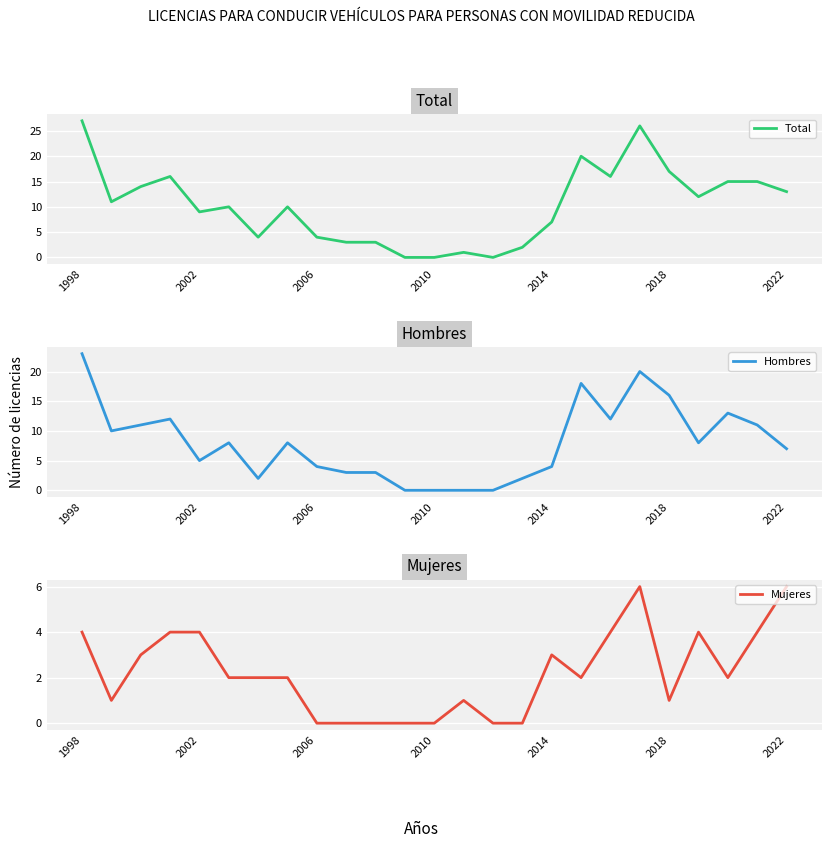

Reading left to right, transcribe all the data shown in this chart.

Total: 27	11	14	16	9	10	4	10	4	3	3	0	0	1	0	2	7	20	16	26	17	12	15	15	13
Hombres: 23	10	11	12	5	8	2	8	4	3	3	0	0	0	0	2	4	18	12	20	16	8	13	11	7
Mujeres: 4	1	3	4	4	2	2	2	0	0	0	0	0	1	0	0	3	2	4	6	1	4	2	4	6